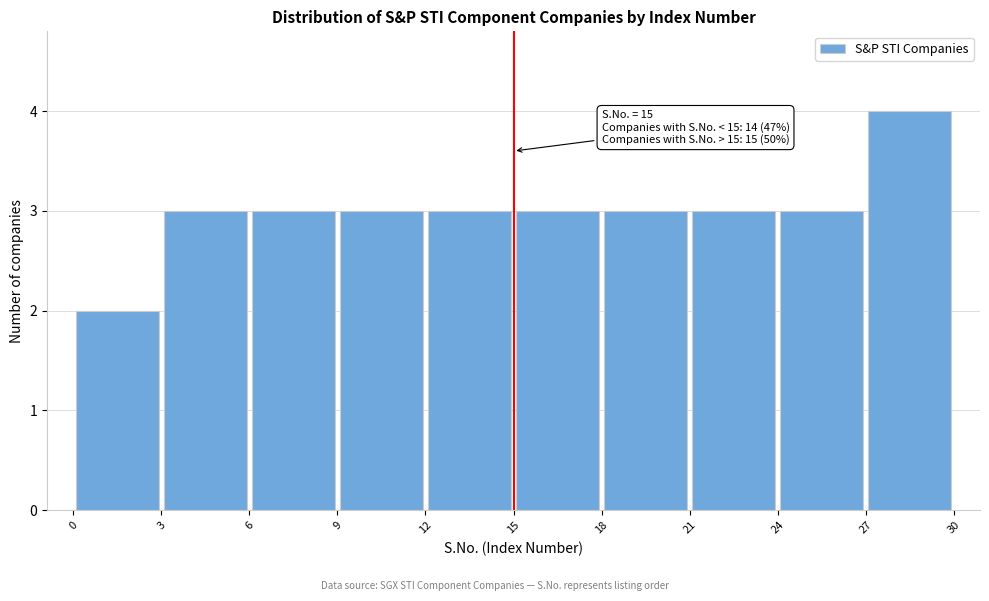

Over which range of the x-axis is the bar tallest?

27 to 30